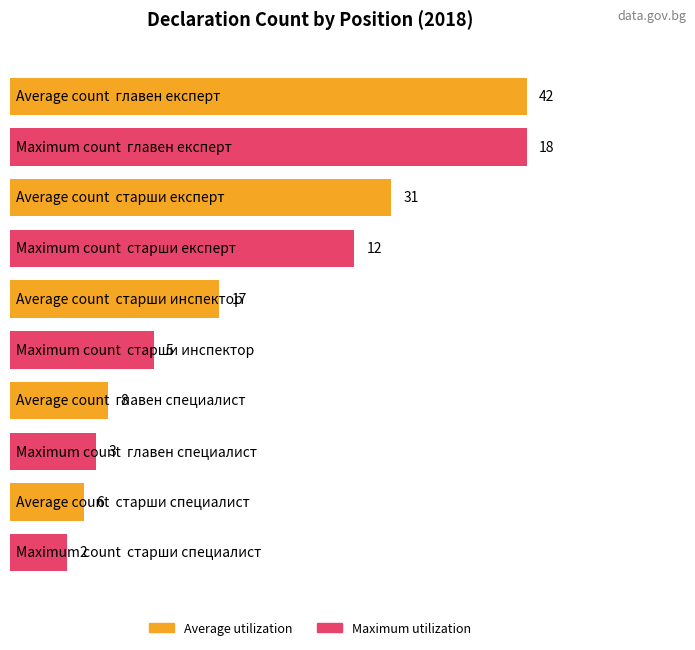

What are all the series names shown in the legend?

Average utilization, Maximum utilization